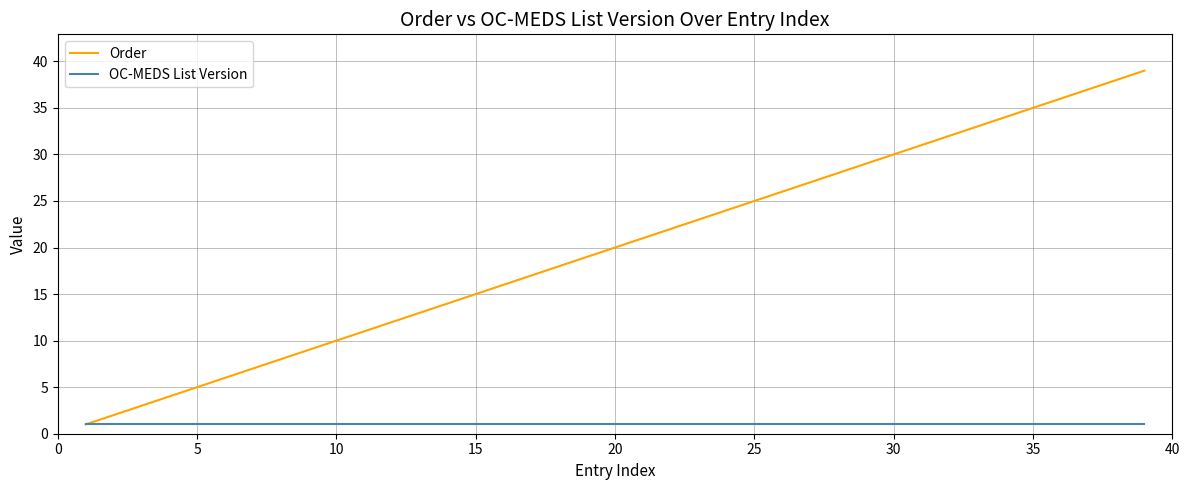

Reading left to right, transcribe all the data shown in this chart.

Order: 1	2	3	4	5	6	7	8	9	10	11	12	13	14	15	16	17	18	19	20	21	22	23	24	25	26	27	28	29	30	31	32	33	34	35	36	37	38	39
OC-MEDS List Version: 1	1	1	1	1	1	1	1	1	1	1	1	1	1	1	1	1	1	1	1	1	1	1	1	1	1	1	1	1	1	1	1	1	1	1	1	1	1	1